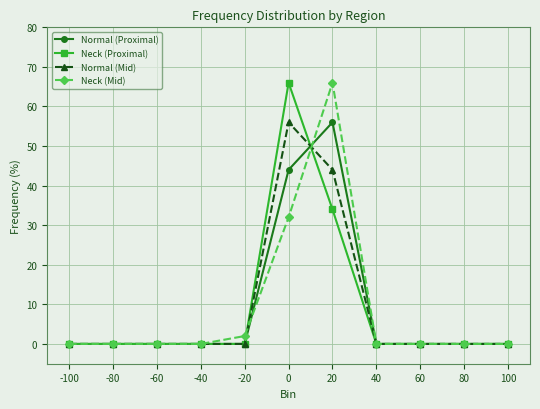

How many lines are shown in the chart?

4